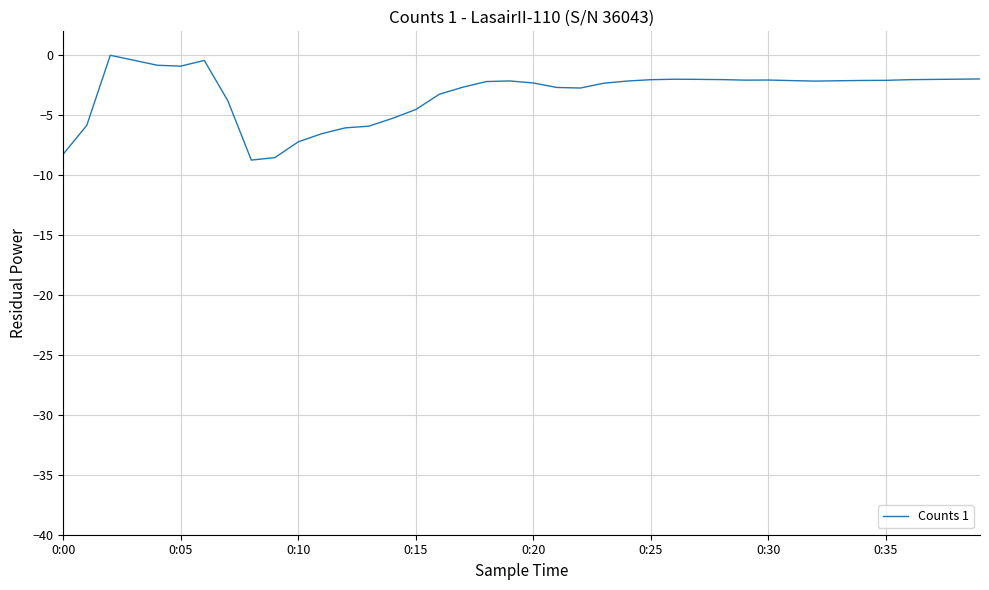

What is the smallest value displayed?

-8.7